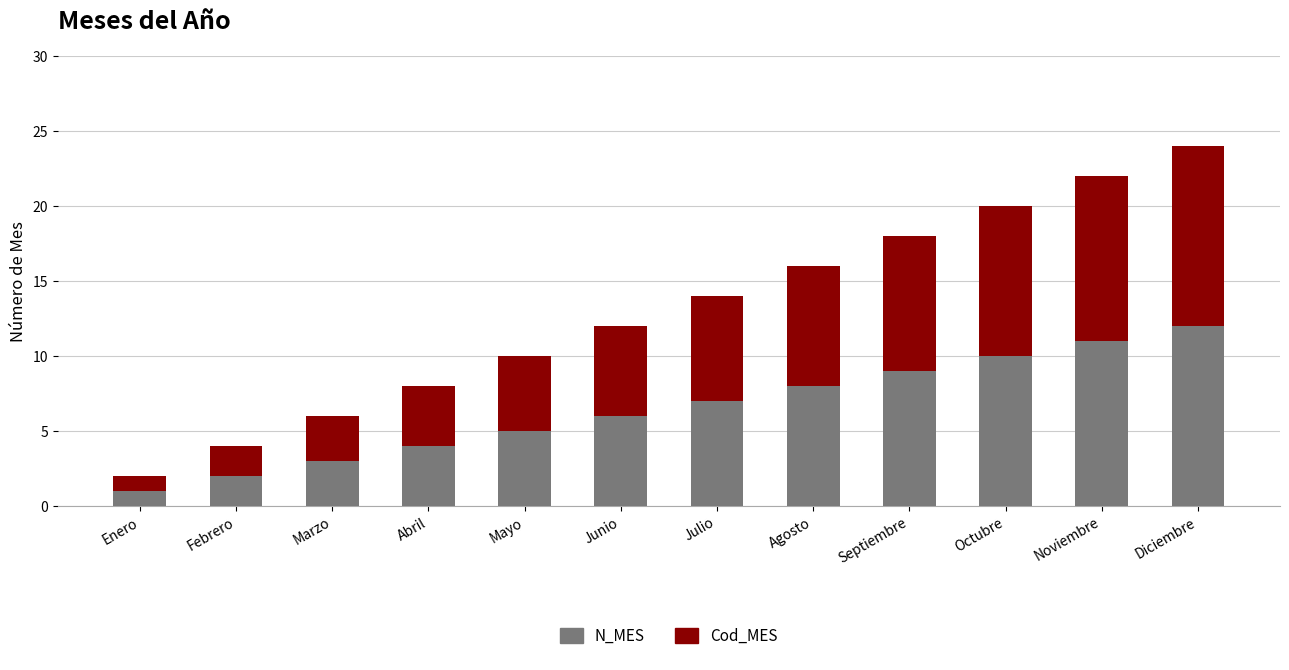

Is it true that N_MES equals 6 at Junio?

True